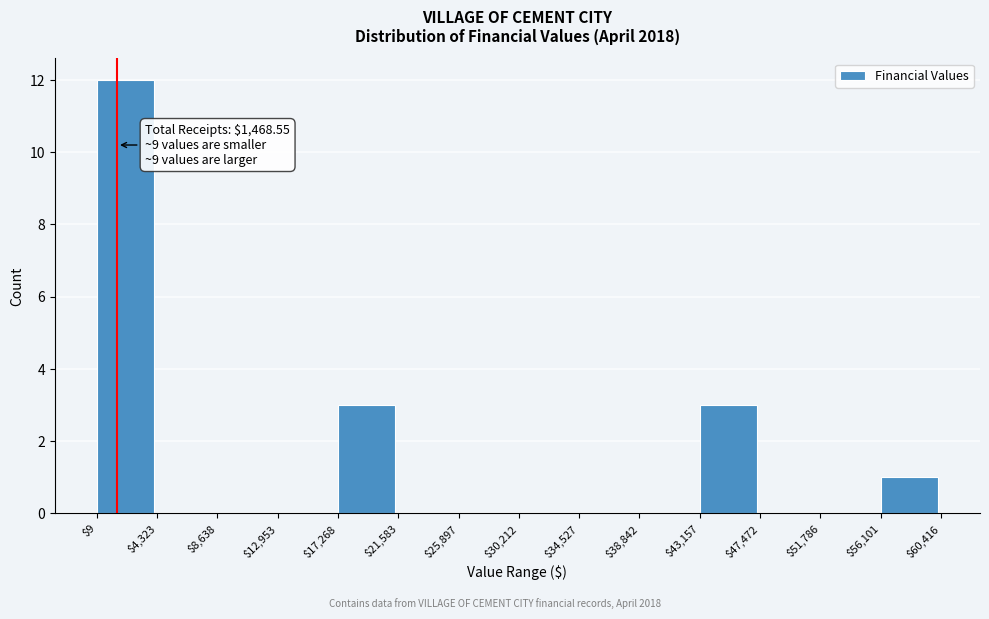

Which range on the x-axis has the tallest bar?

$9 to $4,323